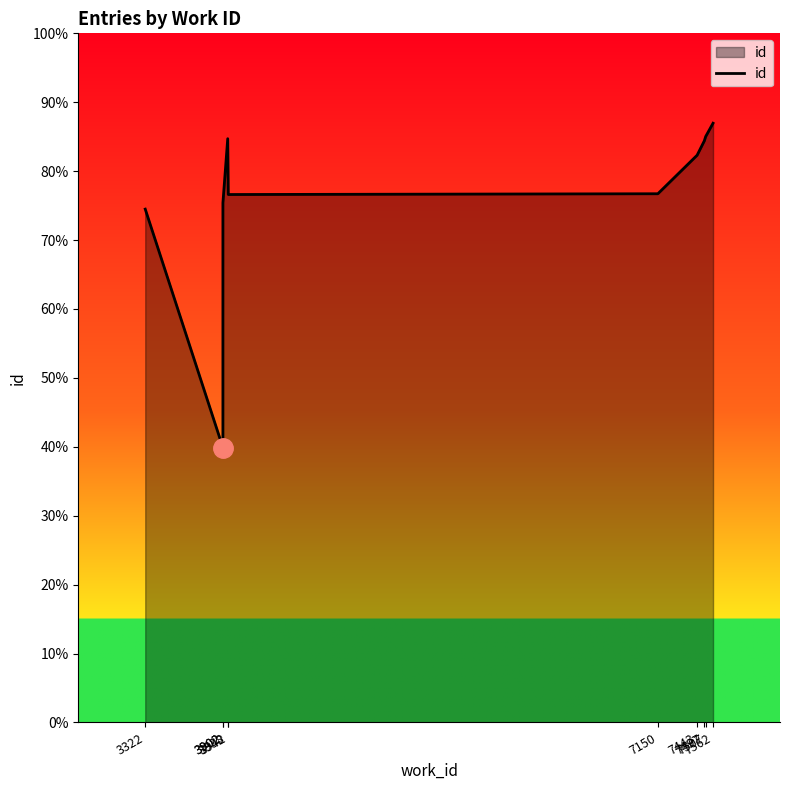

What is the change in value from 3902 to 3938?

+11339